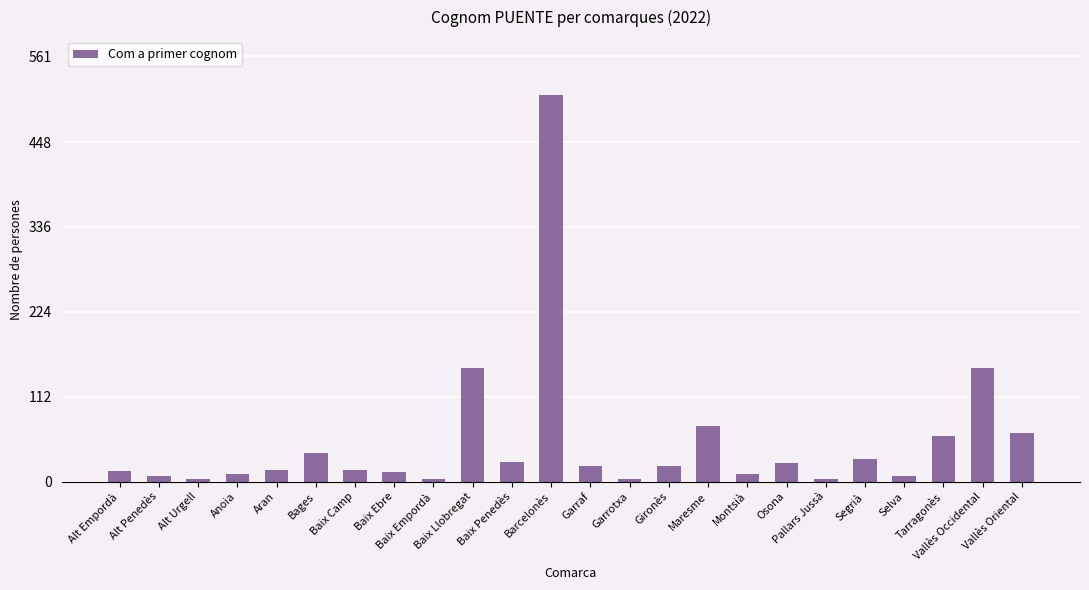

What is the difference between the second highest and second lowest values?

146